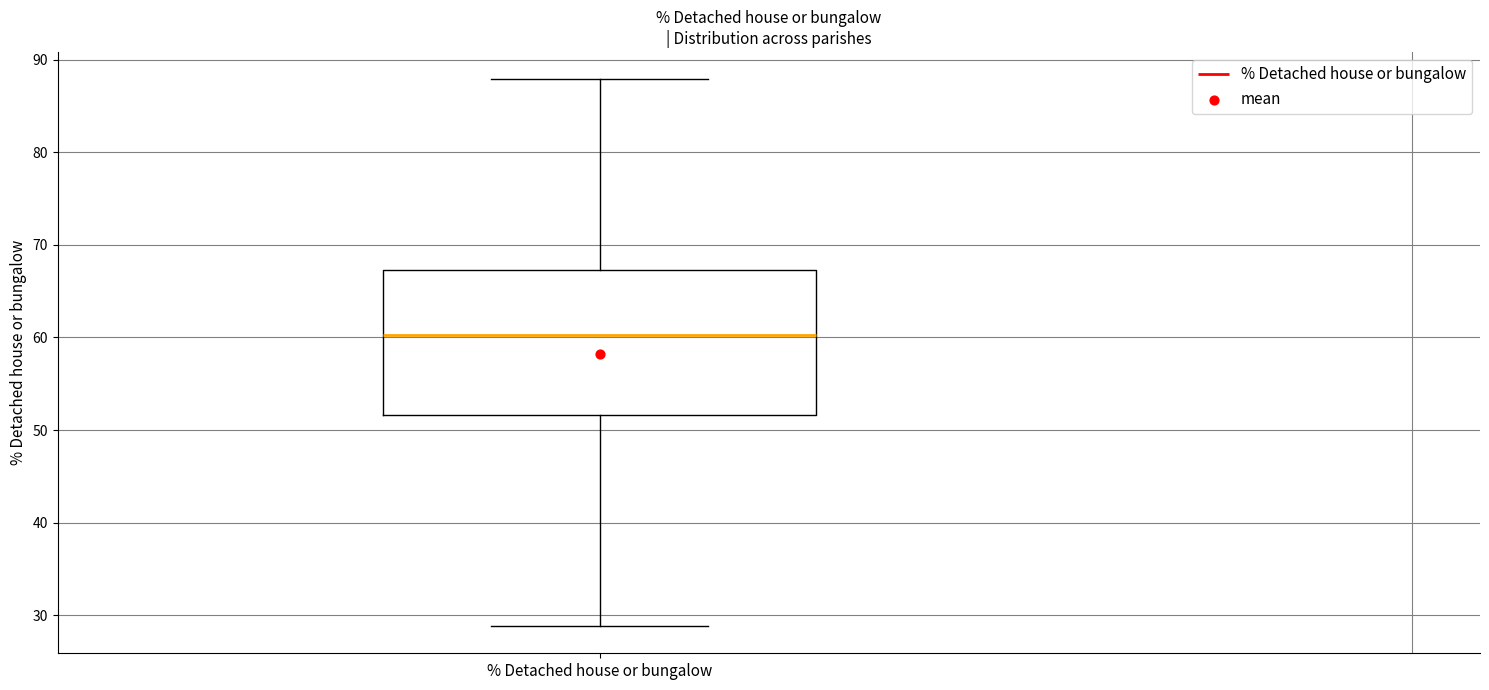

Transcribe this box plot: give where the median line is, the range the box spans, and where the two whiskers end, as read against the y-axis. The values are not printed on the chart, so give them approximately, as read against the axis.

median 60, box 52 to 67, whiskers 29 to 88